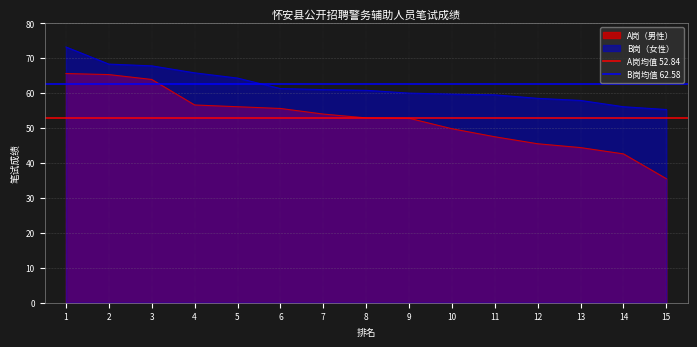

How many series are shown in this chart?

2